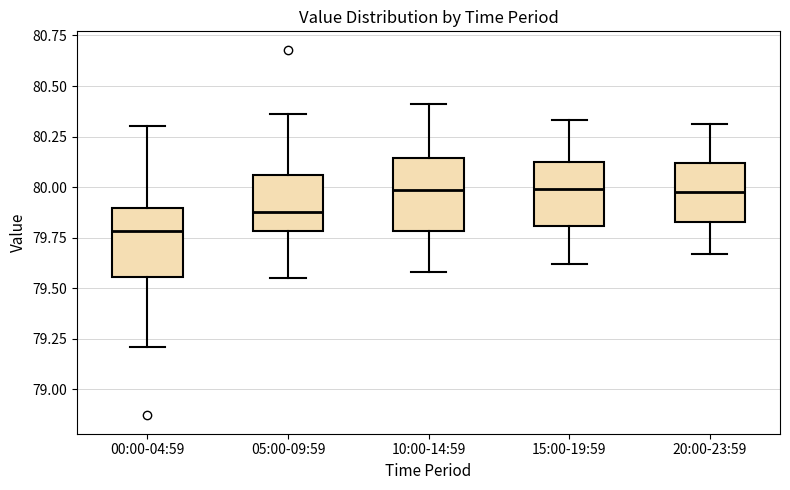

Where does the lower whisker of the box for 05:00-09:59 end on the y-axis? The values are not printed on the chart, so give them approximately, as read against the axis.

79.55